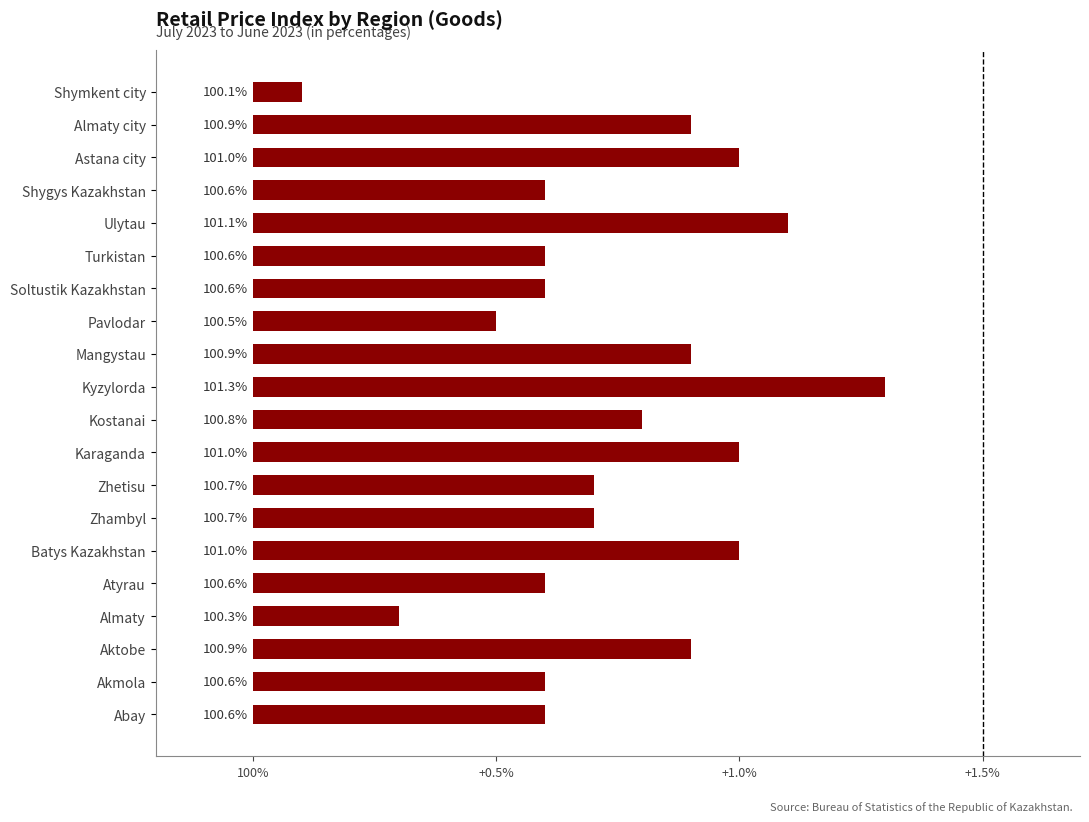

How many categories are shown in the chart?

20